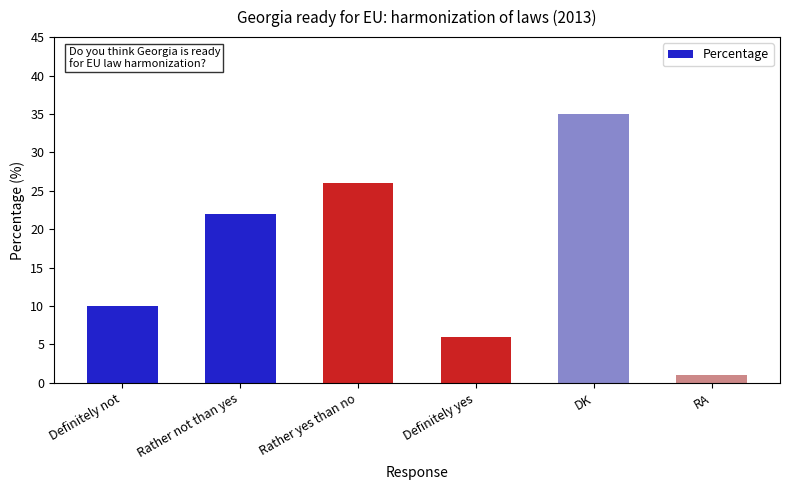

What is the difference between the maximum and minimum values?

34